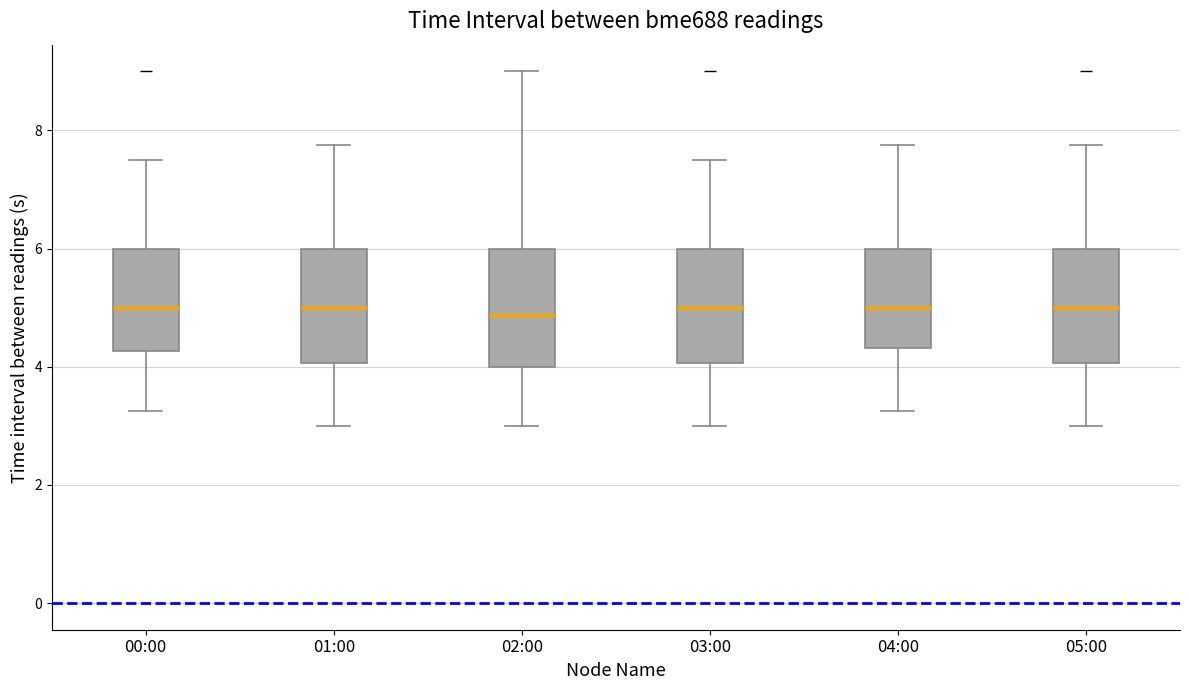

Reading left to right, transcribe this box plot: for each box, give where its median line is, the range the box spans, and where its two whiskers end, as read against the y-axis. The values are not printed on the chart, so give them approximately, as read against the axis.

00:00: median 5.0, box 4.2 to 6.0, whiskers 3.2 to 7.6
01:00: median 5.0, box 4.0 to 6.0, whiskers 3.0 to 7.8
02:00: median 4.8, box 4.0 to 6.0, whiskers 3.0 to 9.0
03:00: median 5.0, box 4.0 to 6.0, whiskers 3.0 to 7.6
04:00: median 5.0, box 4.4 to 6.0, whiskers 3.2 to 7.8
05:00: median 5.0, box 4.0 to 6.0, whiskers 3.0 to 7.8